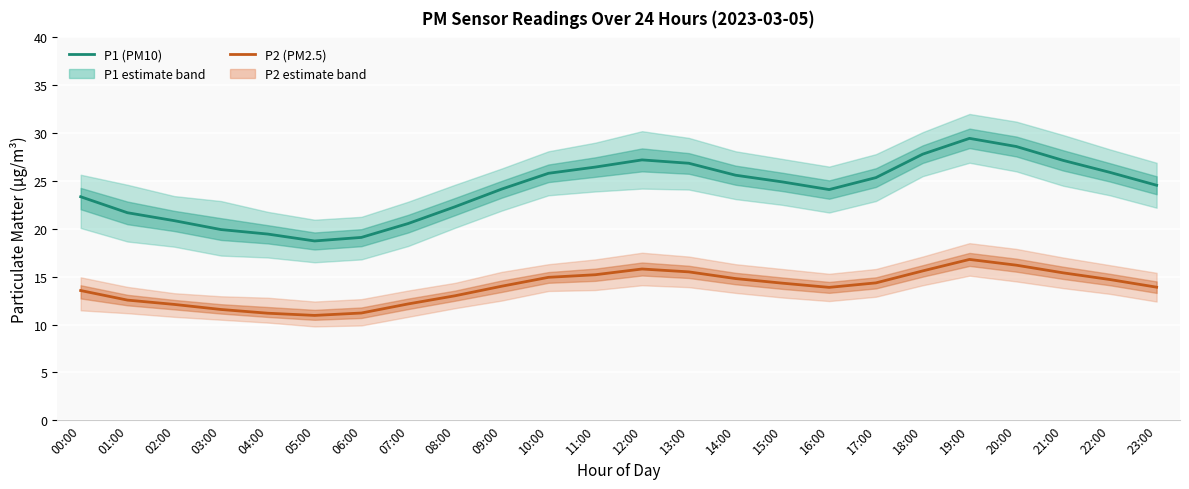

What is the average value of the P1 (PM10) series?

24.2